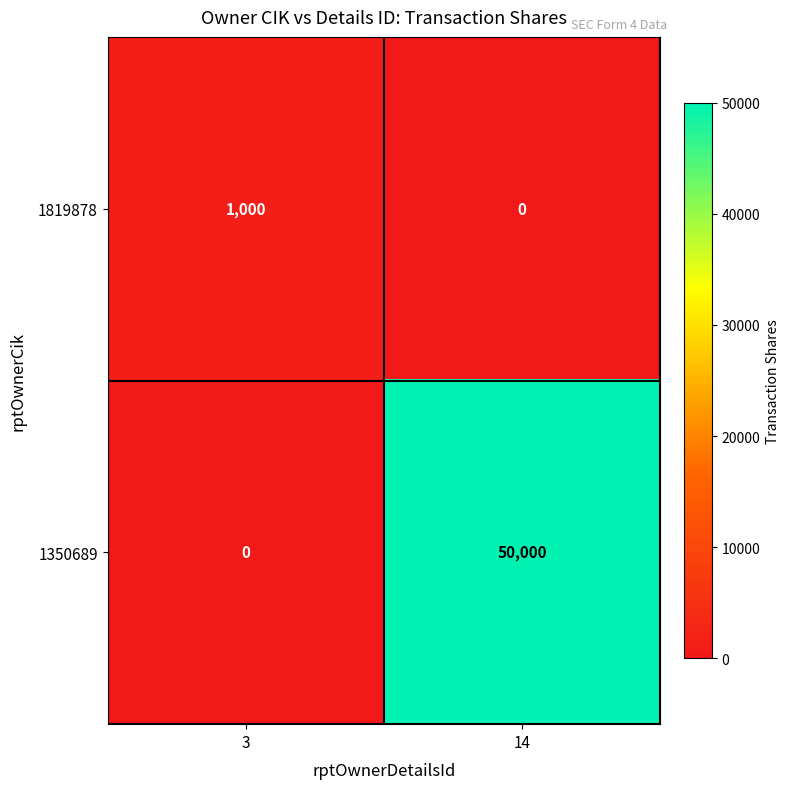

Which category has the highest value in the 1350689 series?

14